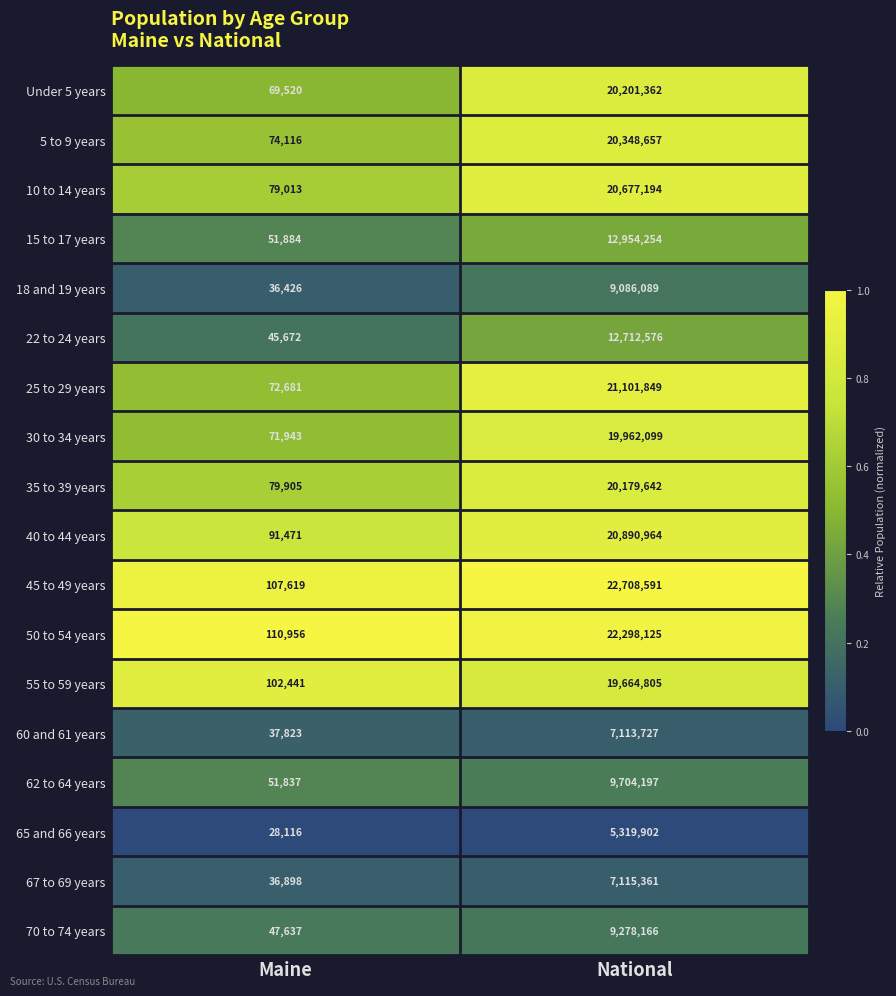

Which series has the widest spread of values?

45 to 49 years